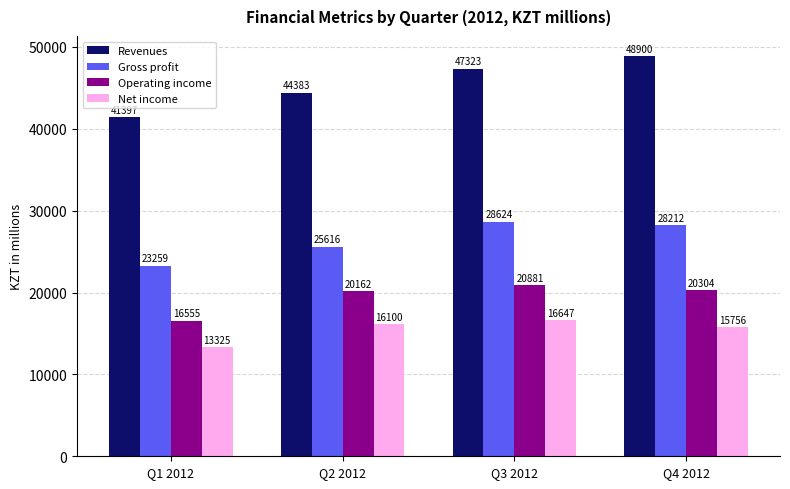

What is the difference between the highest and lowest values at Q1 2012?

28072.1